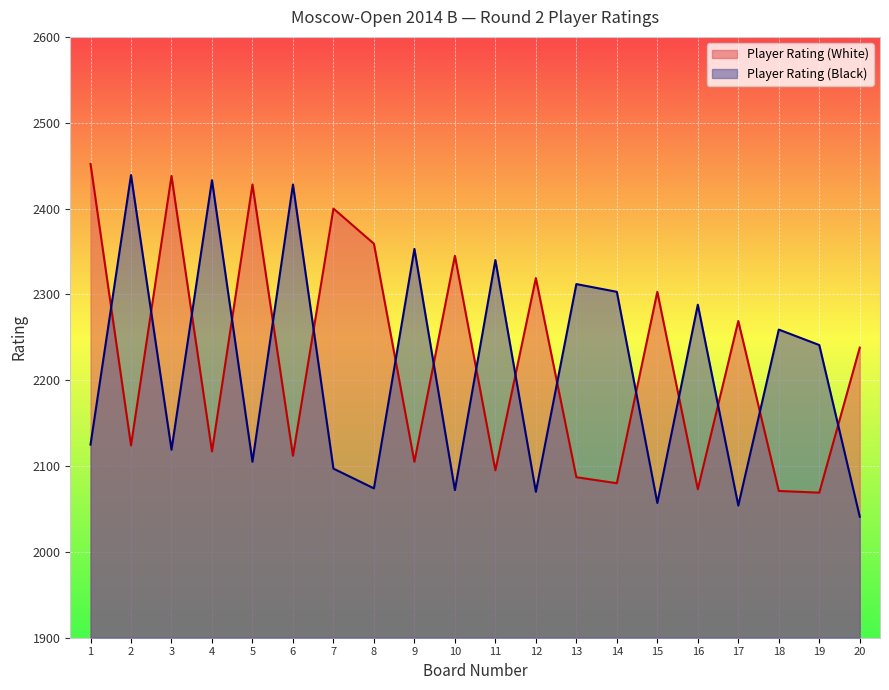

How many categories are shown in the chart?

20